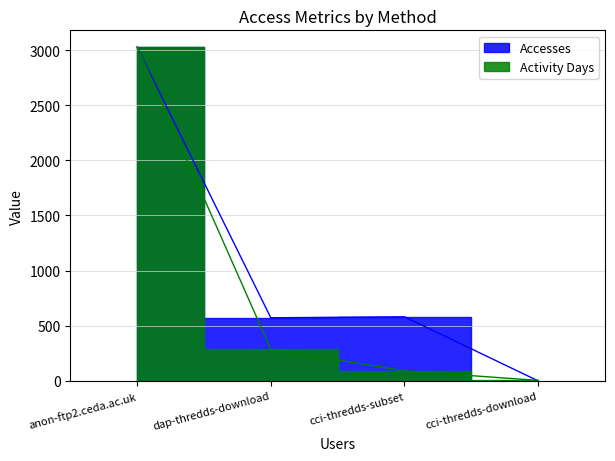

What is the label of the 3rd point from the left?

cci-thredds-subset